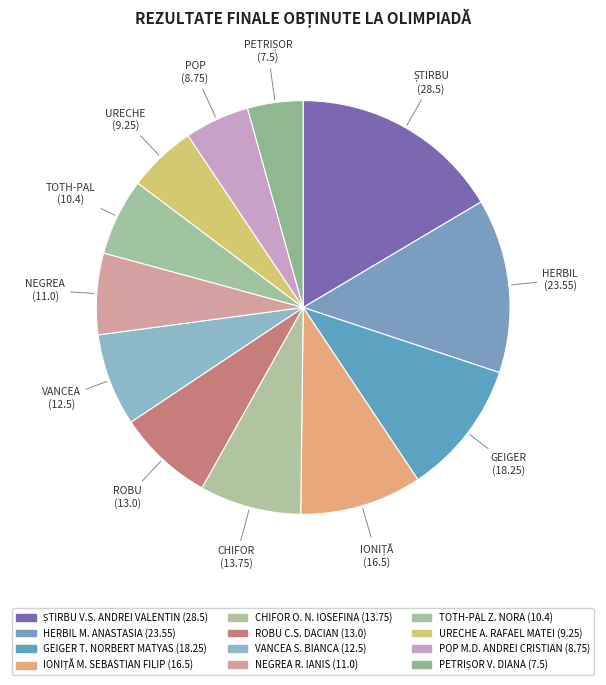

Count the number of slices in the pie.

12